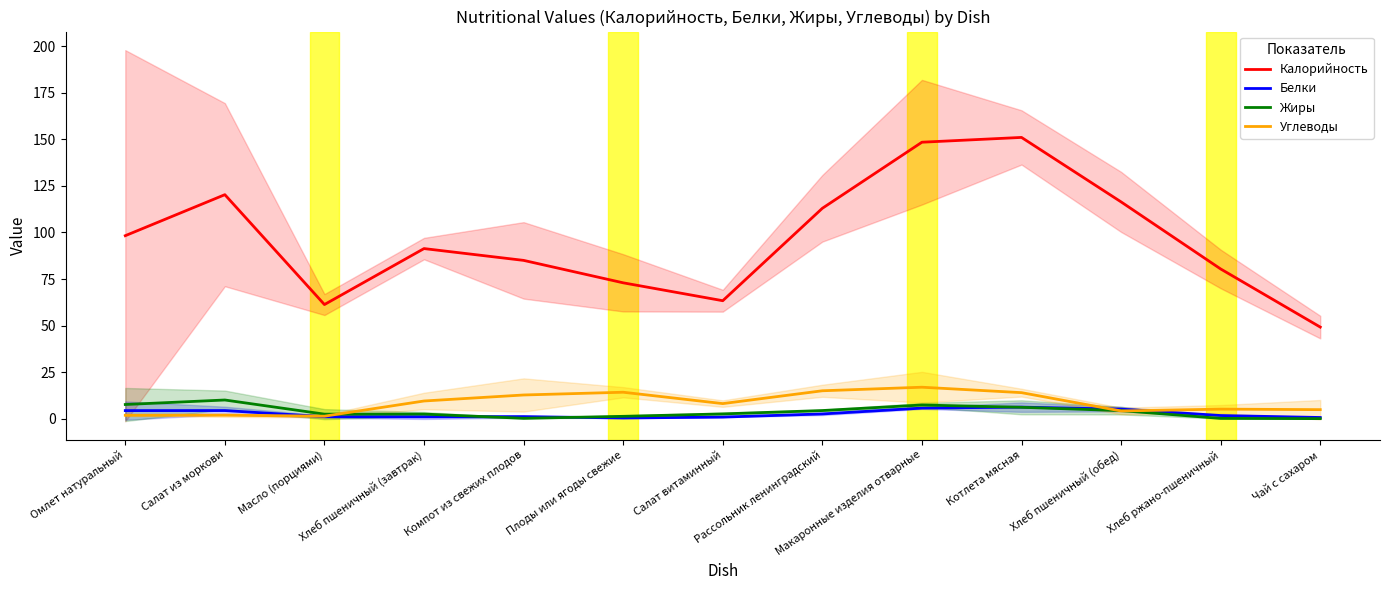

How many values in the Углеводы series are below 8?

6